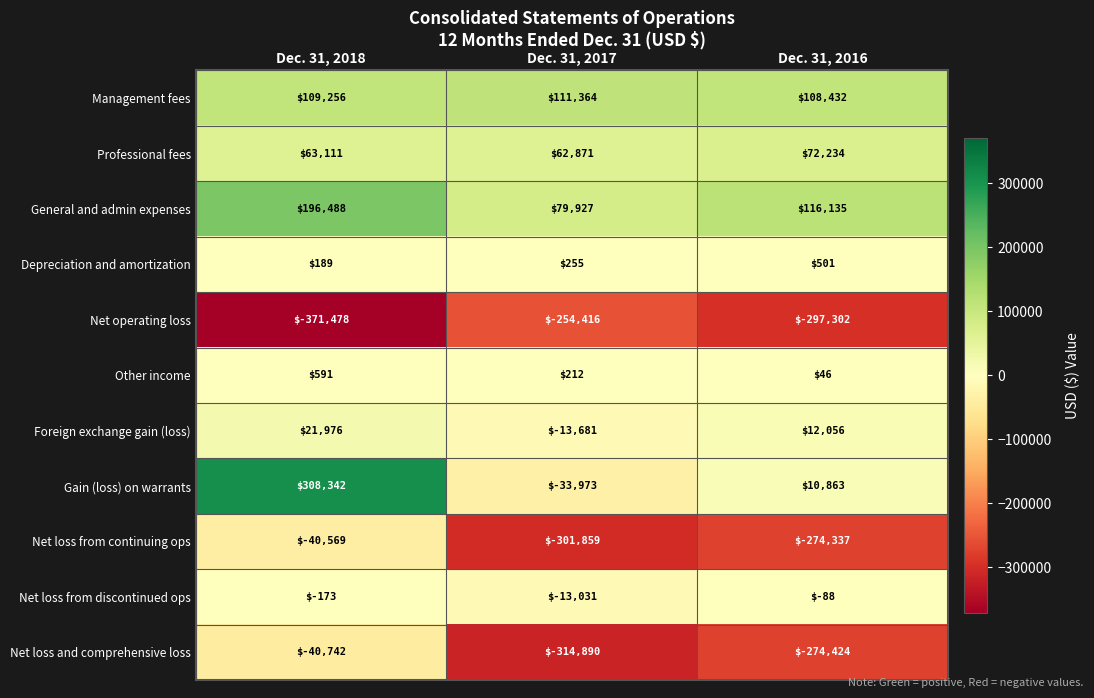

True or false: Net loss from discontinued ops has a value of -13031 at Dec. 31, 2017.

True